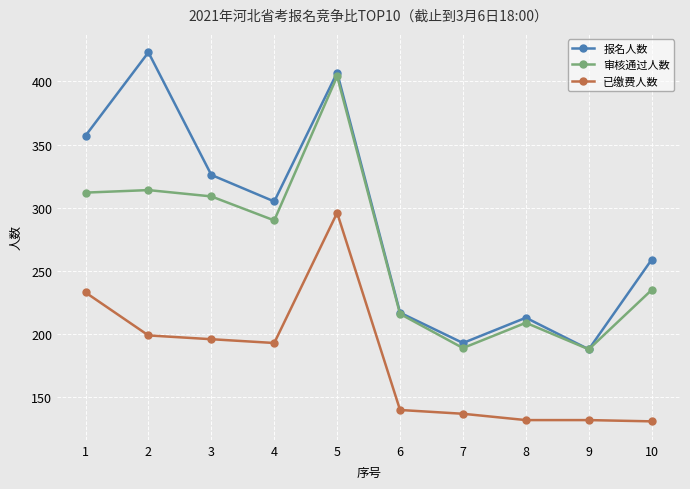

Count the number of data series in this chart.

3